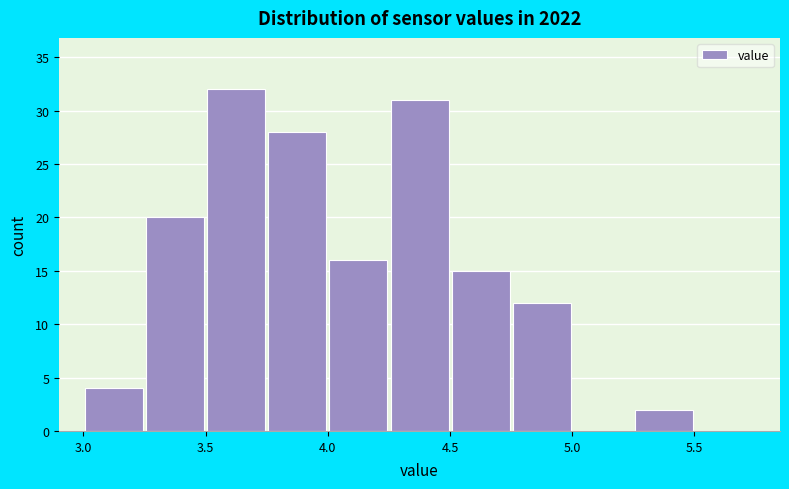

What is the height of the bar covering 3.50 to 3.75 on the x-axis? The values are not printed on the chart, so give them approximately, as read against the axis.

32